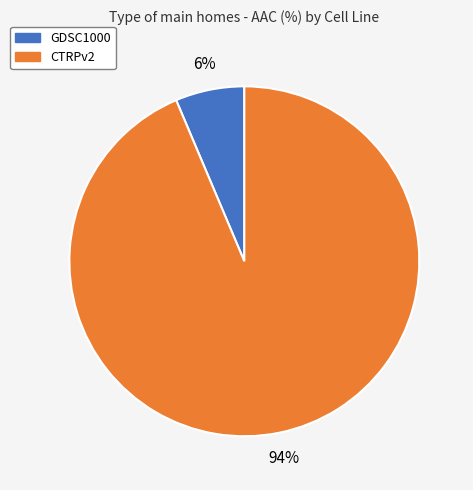

Is it true that GDSC1000 is 6% of the pie?

True